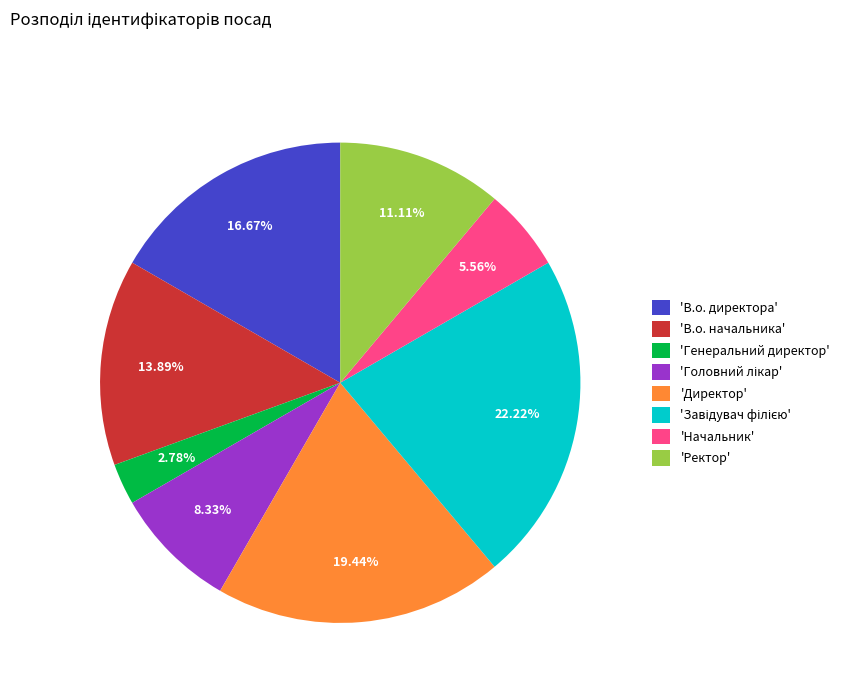

How many slices are in this pie chart?

8